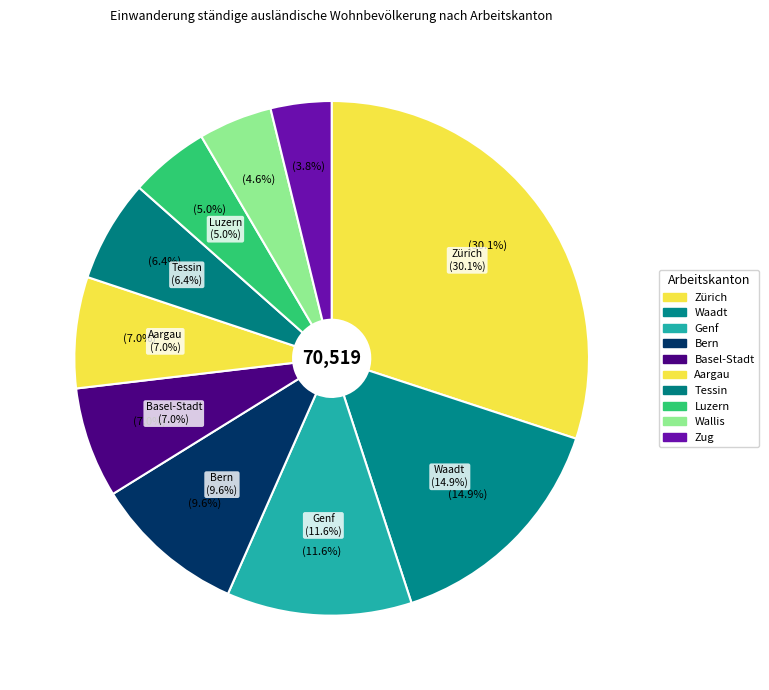

To the nearest percent, what percentage of the pie is Aargau?

7%